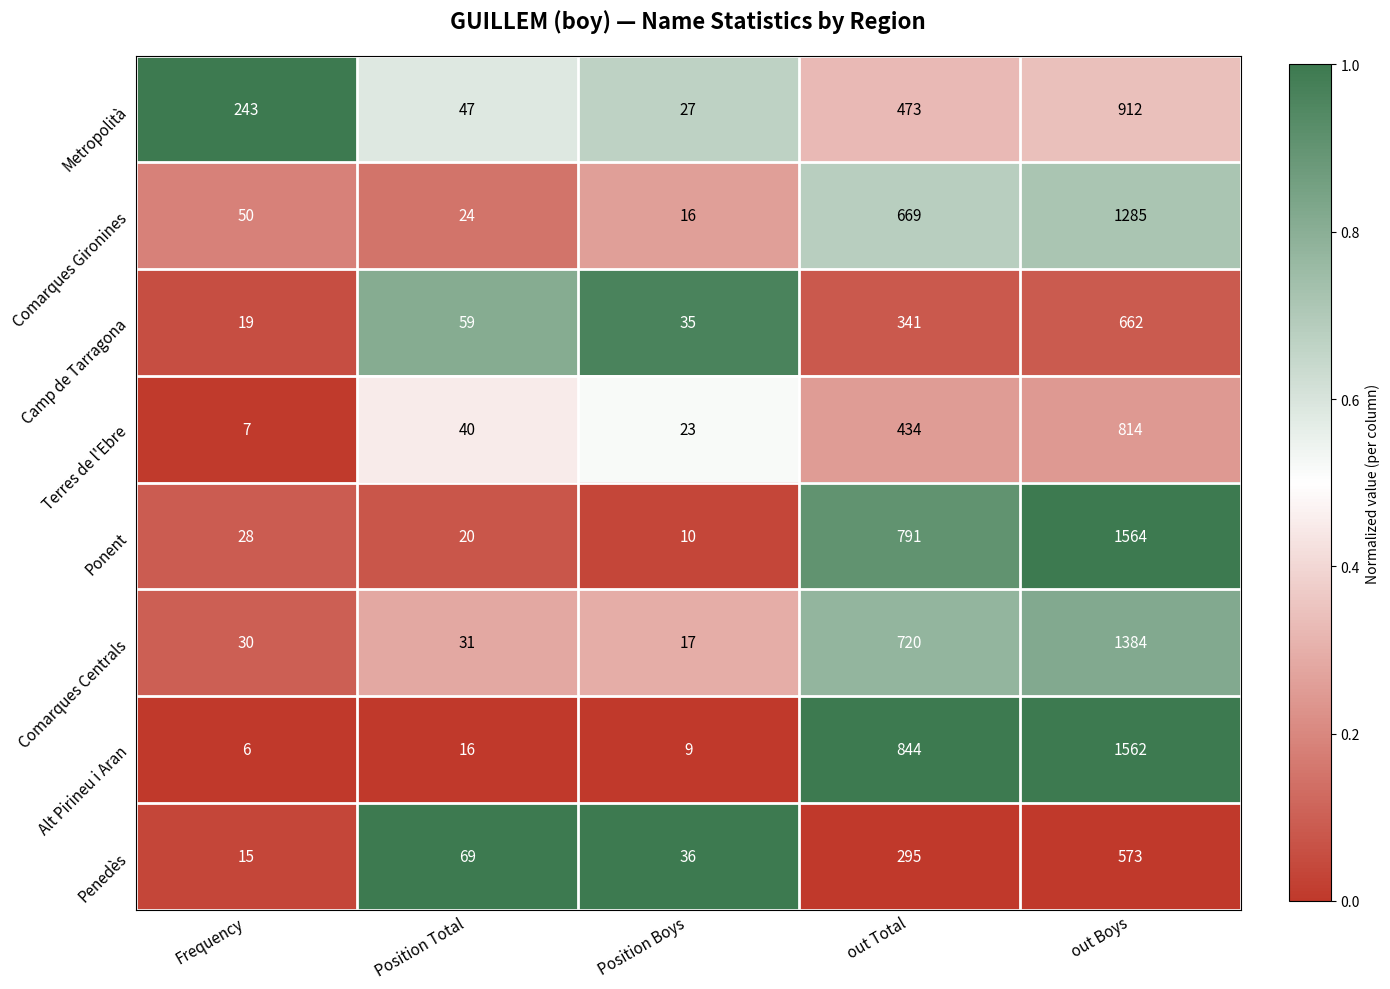

Rank the categories by Comarques Gironines value from lowest to highest.

Position Boys, Position Total, Frequency, out Total, out Boys